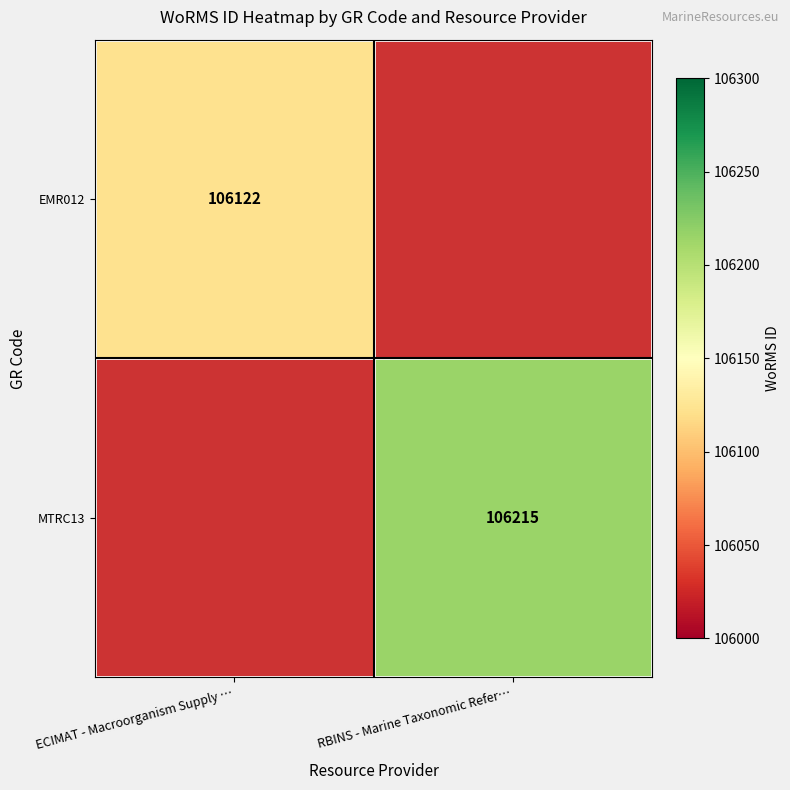

What is the minimum value shown in the chart?

106122.0